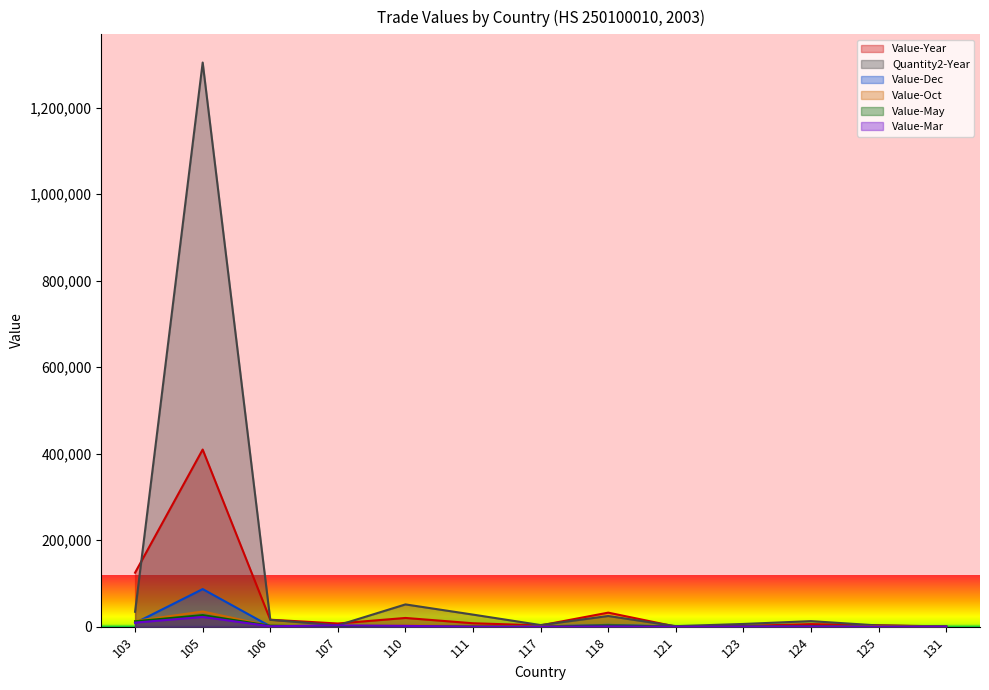

Is it true that Value-Dec equals 0 at 125?

True